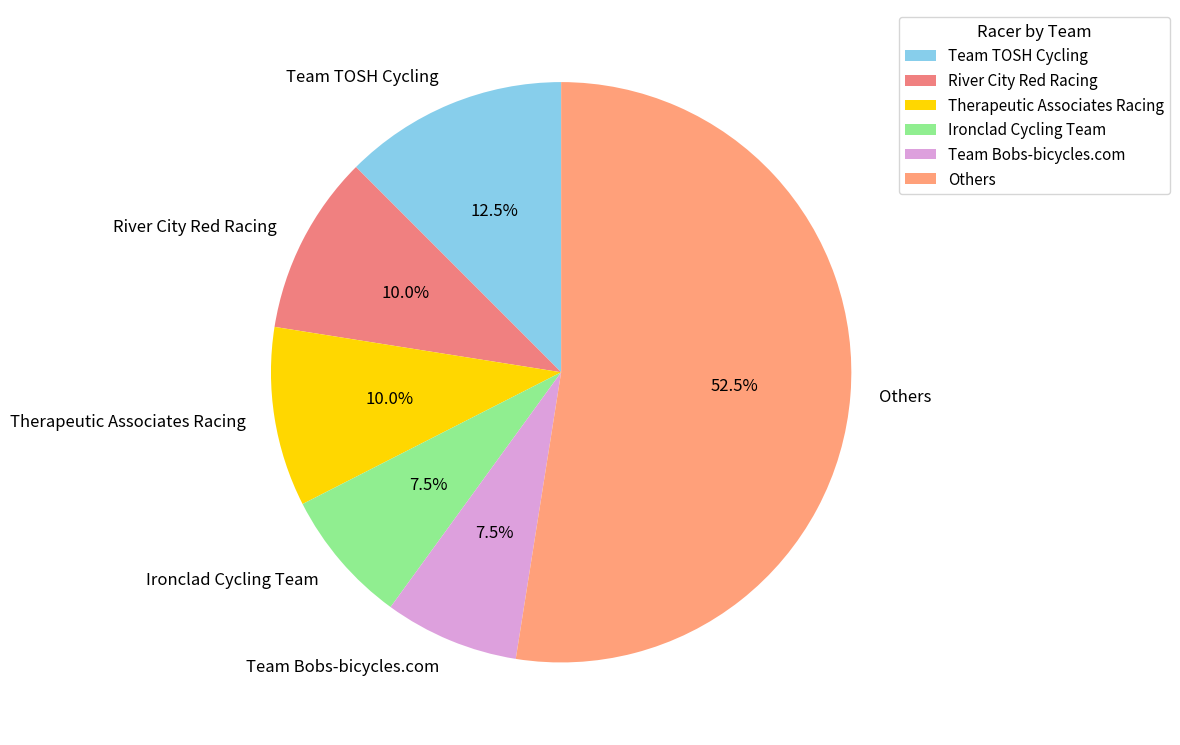

Which category has the biggest portion of the pie?

Others